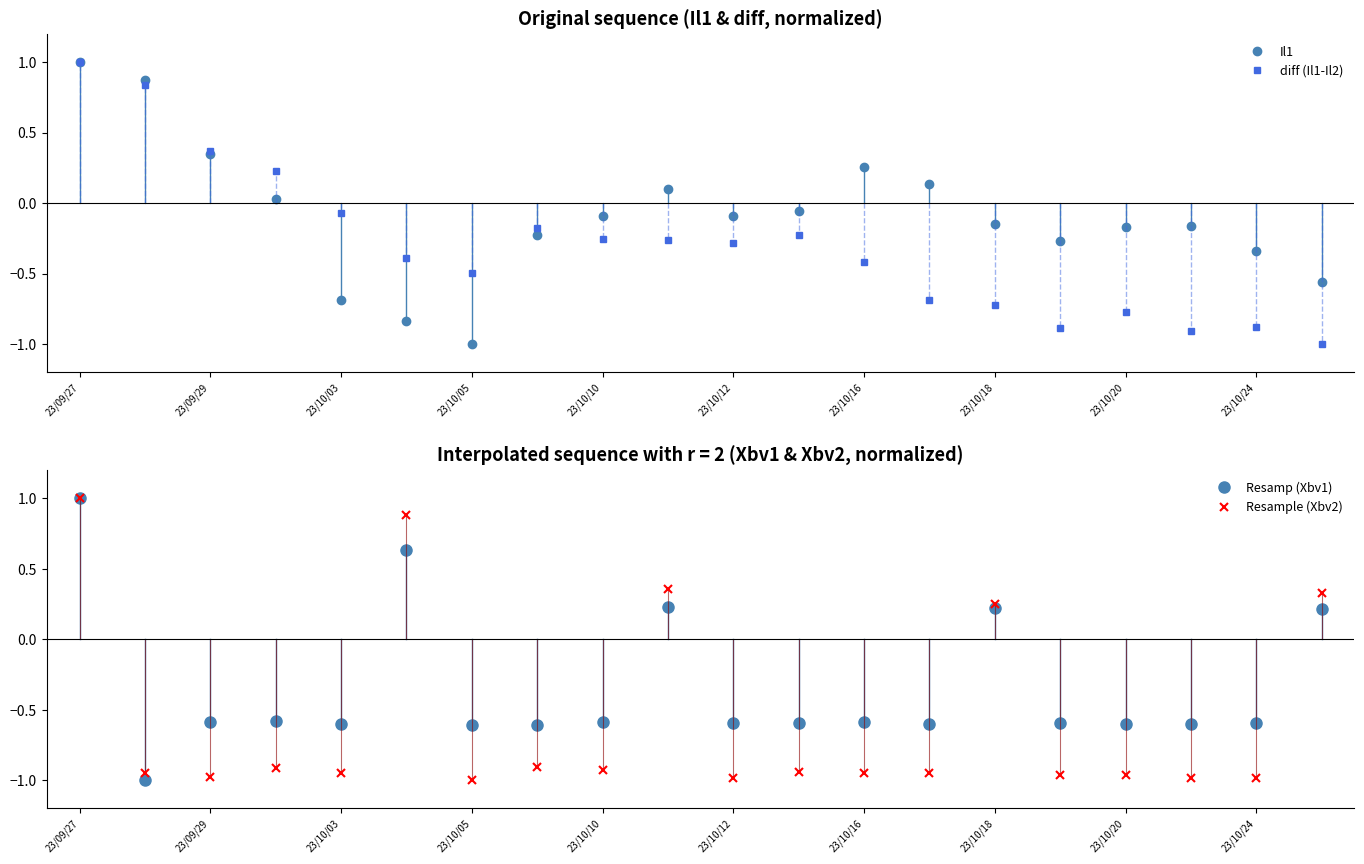

At which category is the sum across all series the highest?

23/09/27